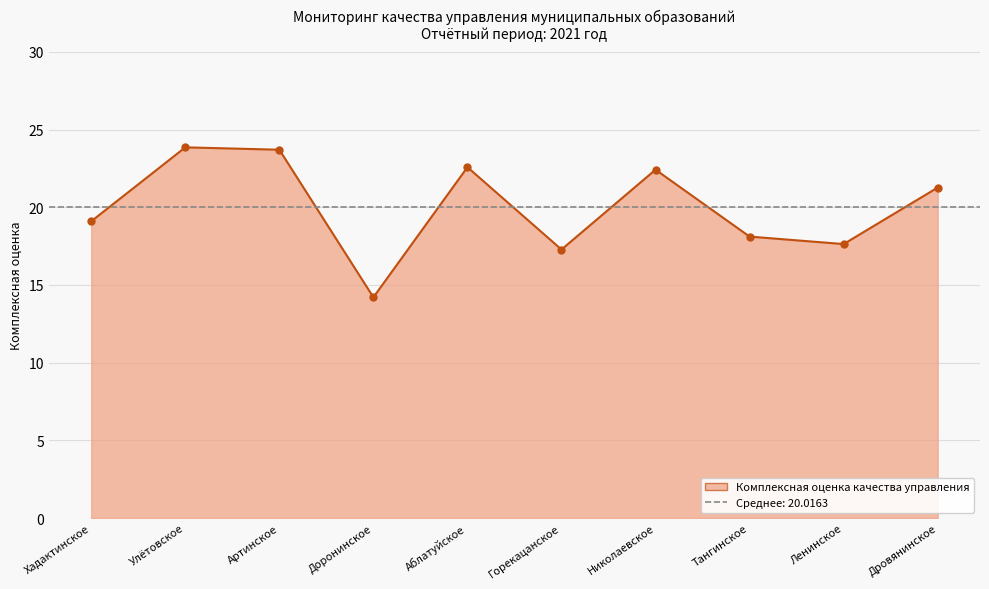

Where is the first local maximum?

Улётовское